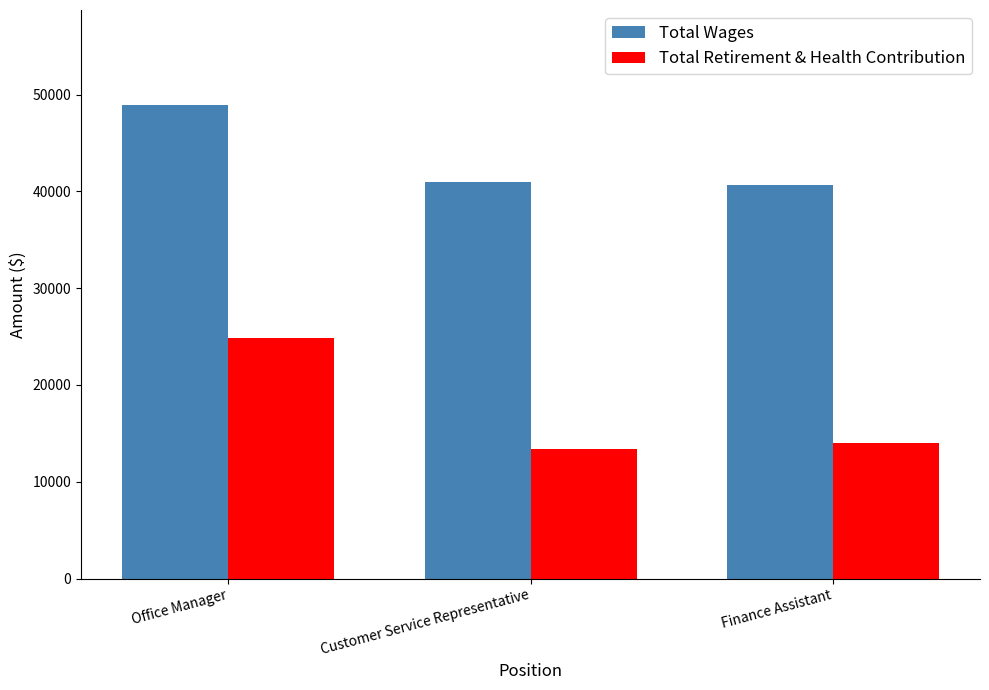

Rank the series at Customer Service Representative from lowest to highest value.

Total Retirement & Health Contribution, Total Wages